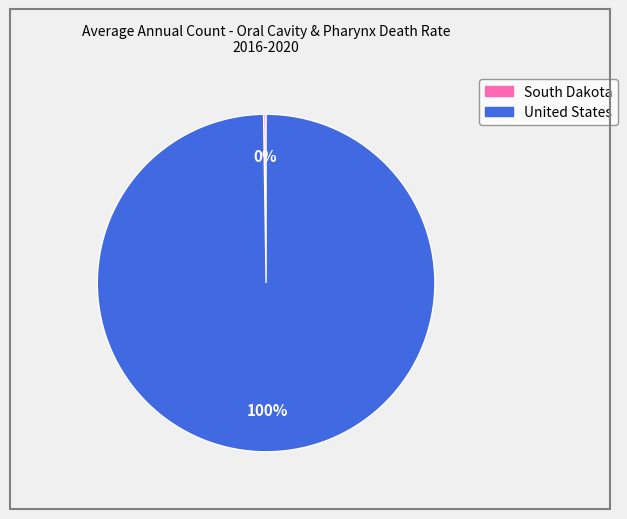

The United States slice represents 86% of the pie. True or false?

False